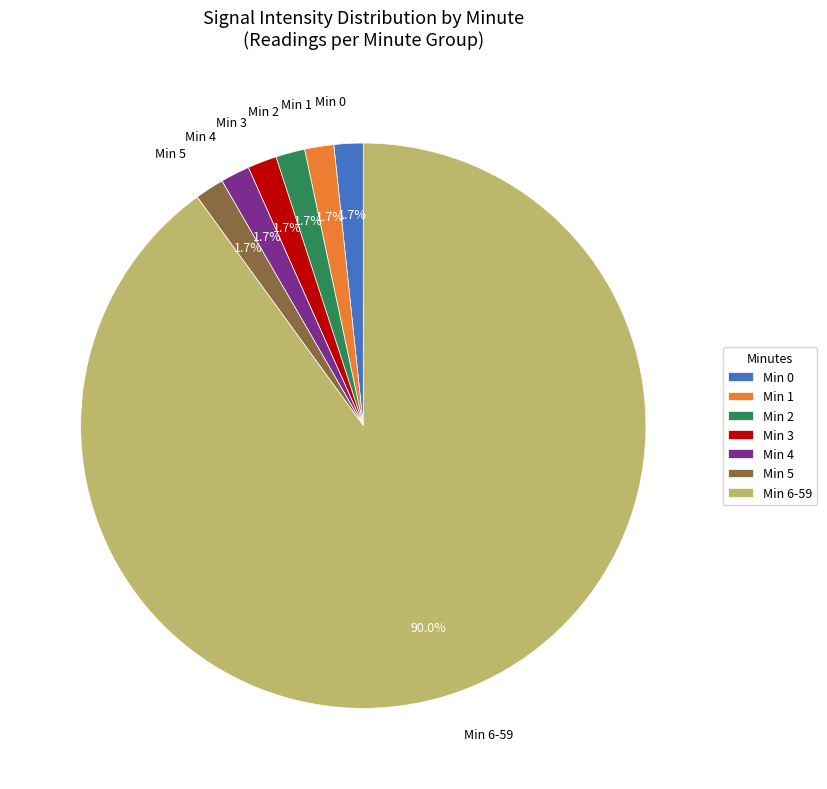

Does any single category account for the majority?

Yes